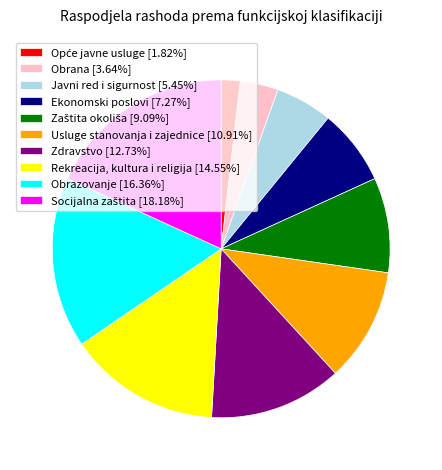

Does any single category account for the majority?

No